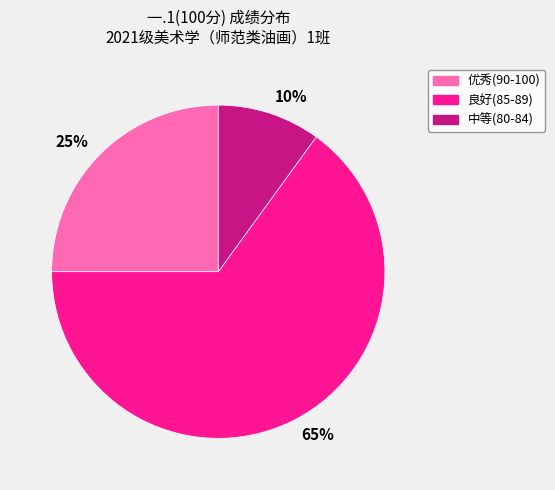

How many segments does this pie chart have?

3